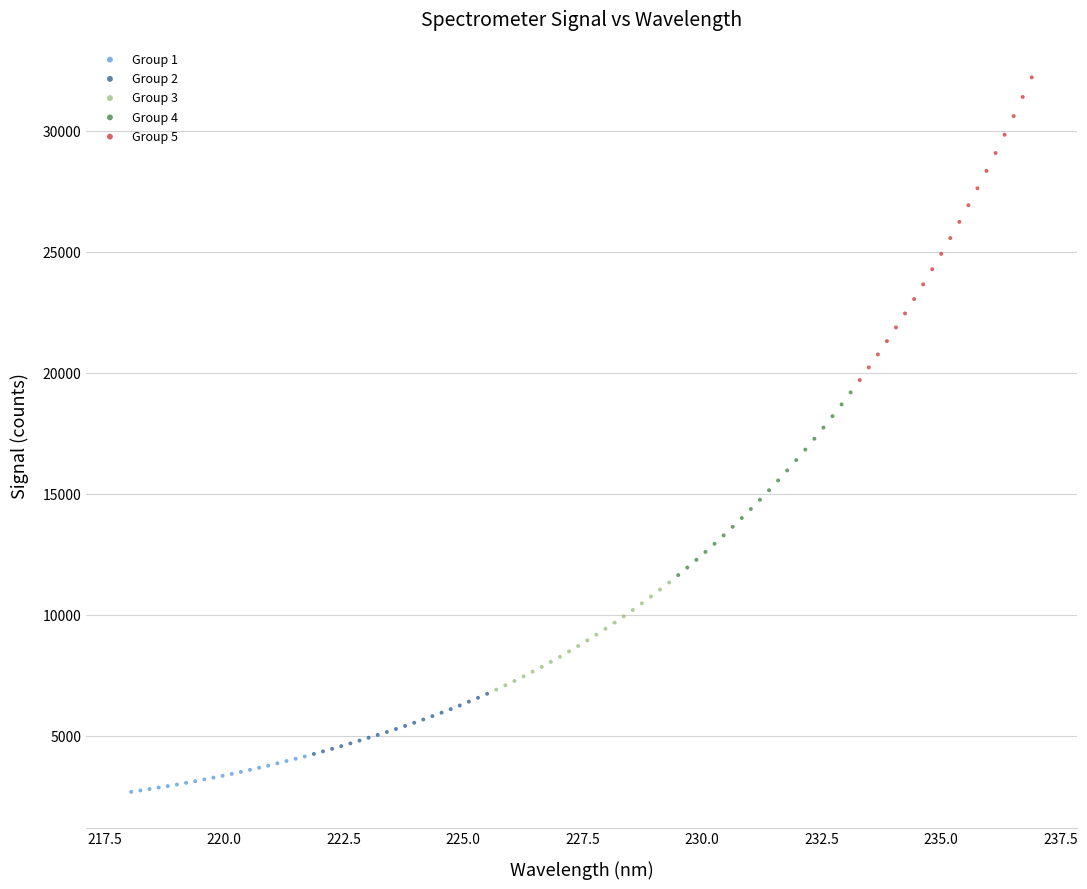

Which series contains the highest Y value?

Group 5